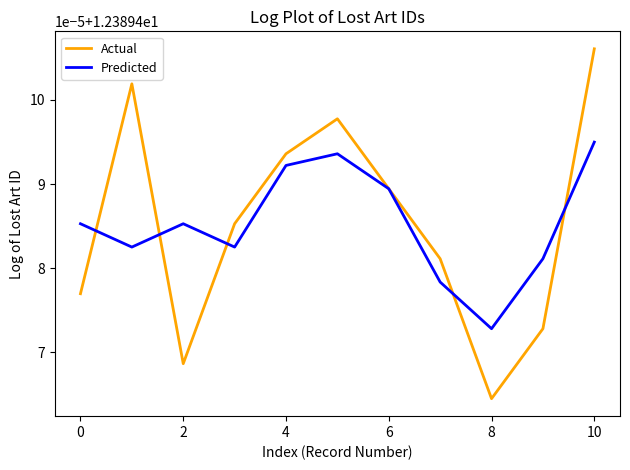

What are all the series names shown in the legend?

Actual, Predicted